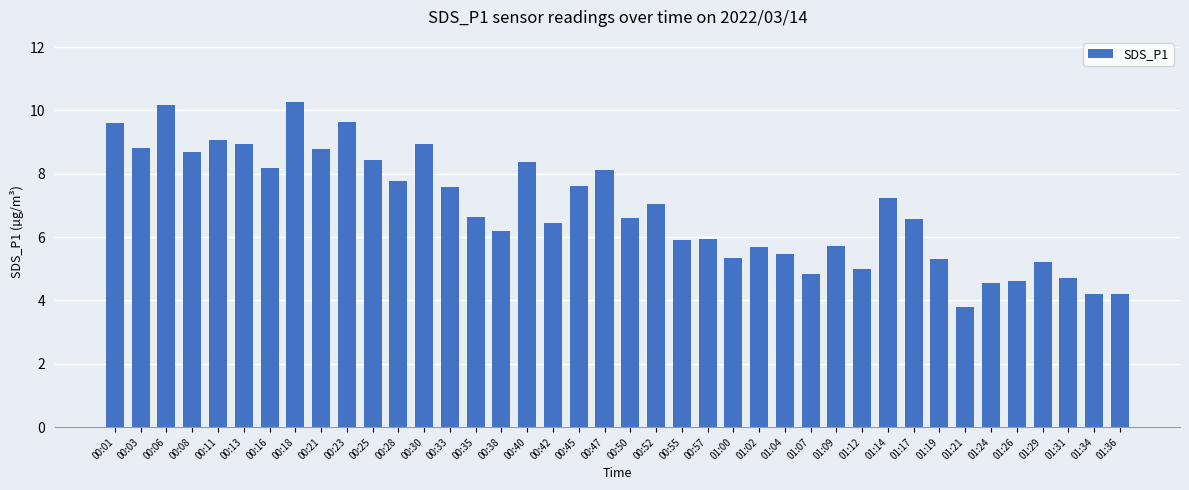

What is the sum of all values?

276.3